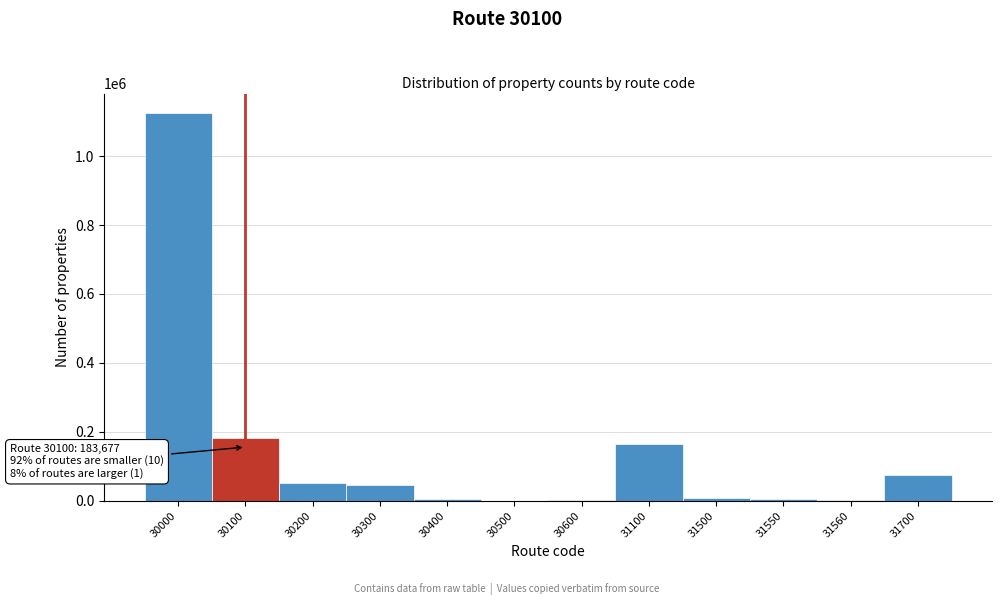

At which label is the value closest to 562507?

30100